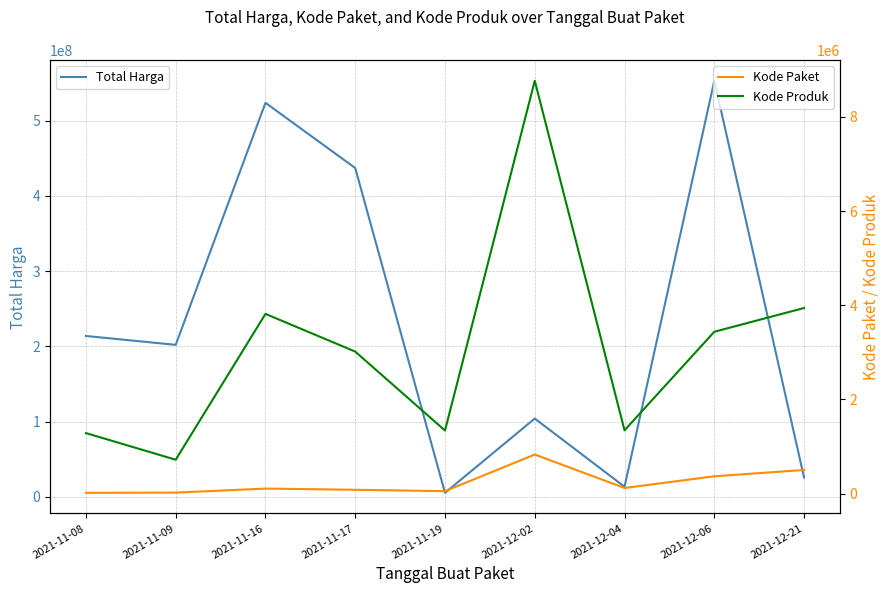

The Kode Produk series shows 2128269 at 2021-12-06. True or false?

False